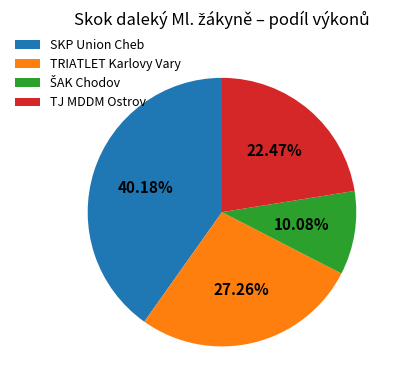

Is there a majority slice in this chart?

No